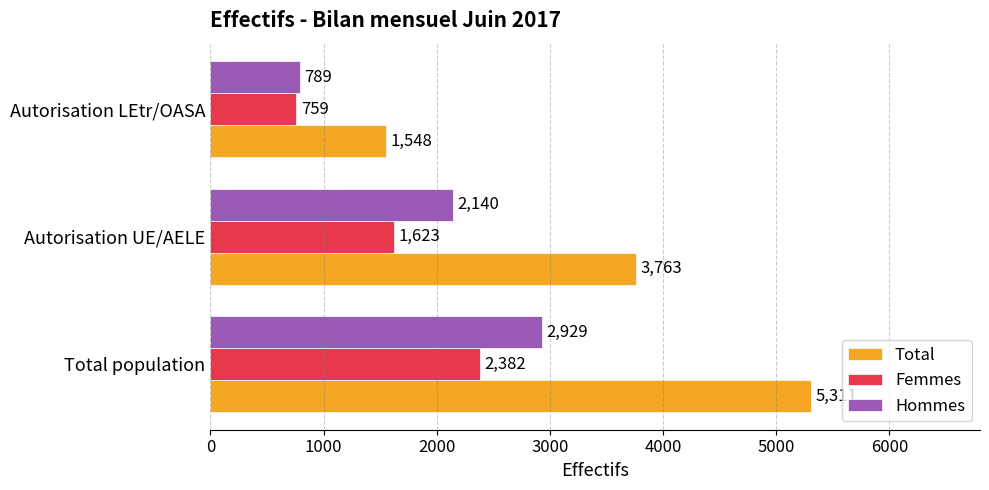

True or false: Hommes has a value of 789 at Autorisation LEtr/OASA.

True